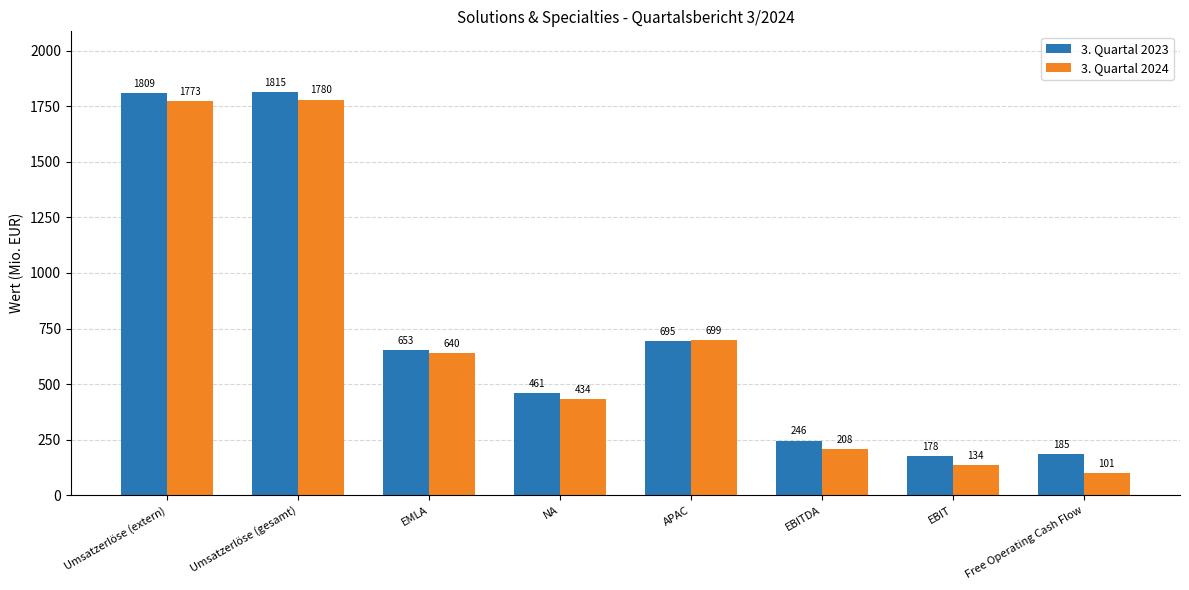

Which category has the lowest value in the 3. Quartal 2023 series?

EBIT